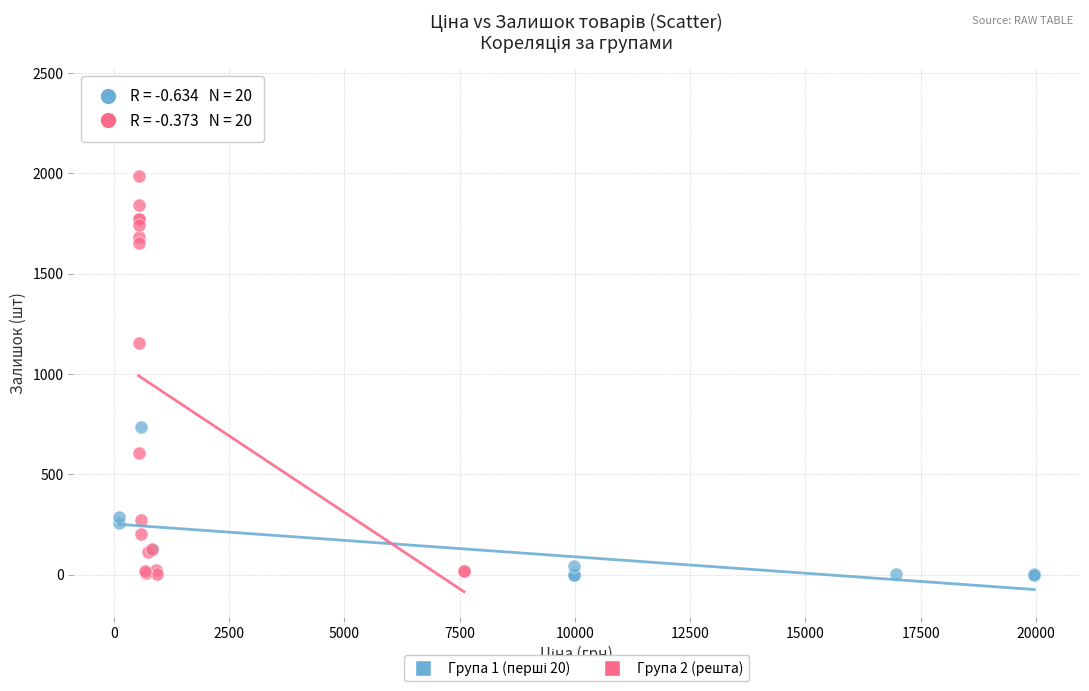

Which series contains the highest Y value?

Група 2 (решта)